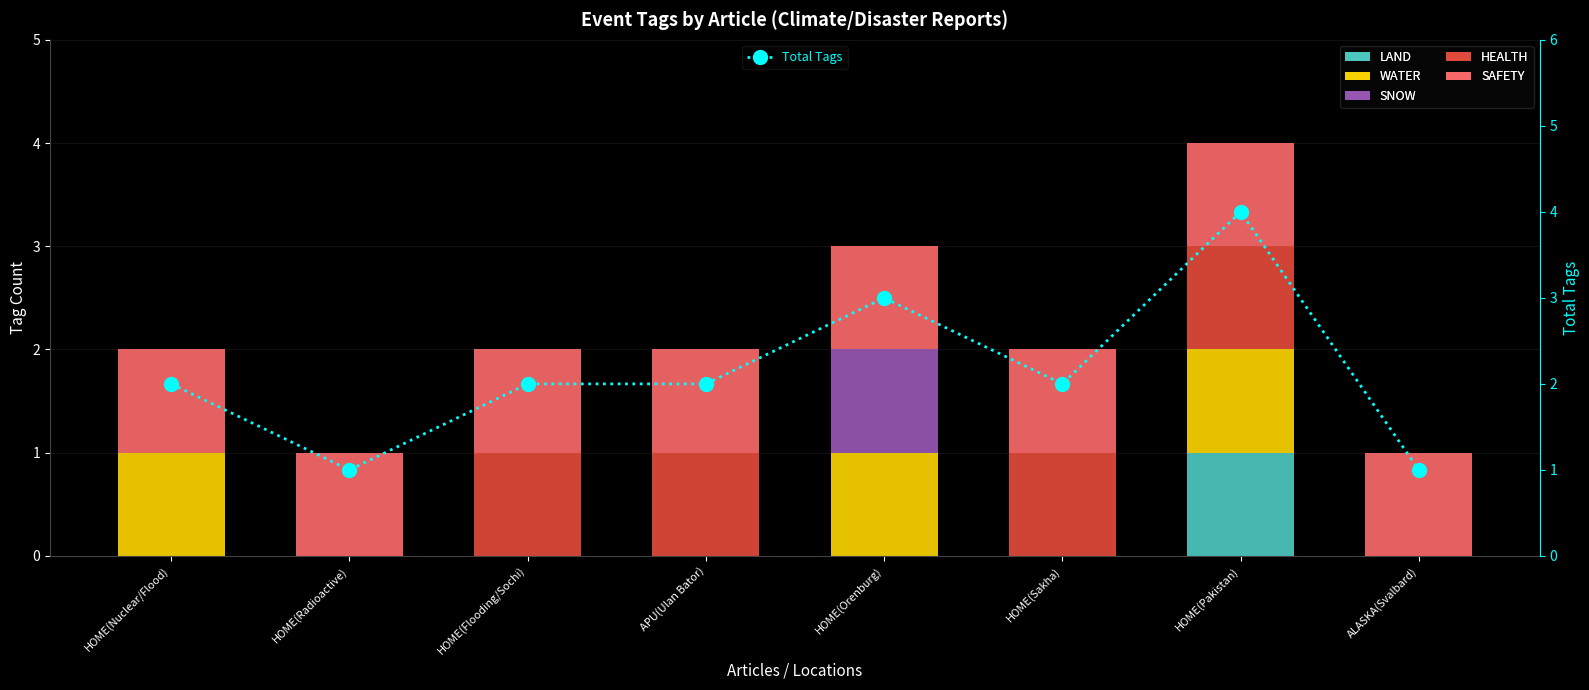

Rank the series at HOME(Nuclear/Flood) from lowest to highest value.

LAND, SNOW, HEALTH, WATER, SAFETY, Total Tags